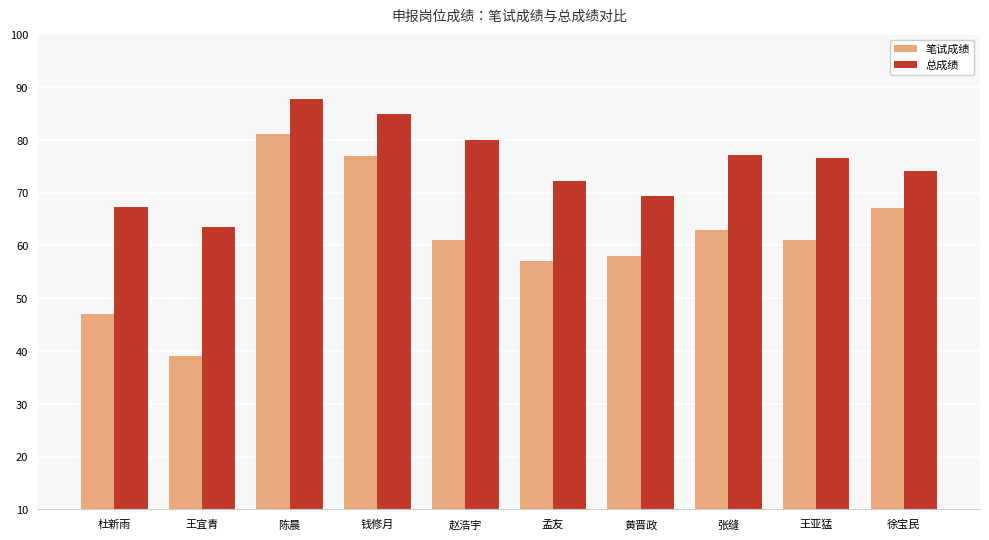

What position from the left is 黄晋政?

7